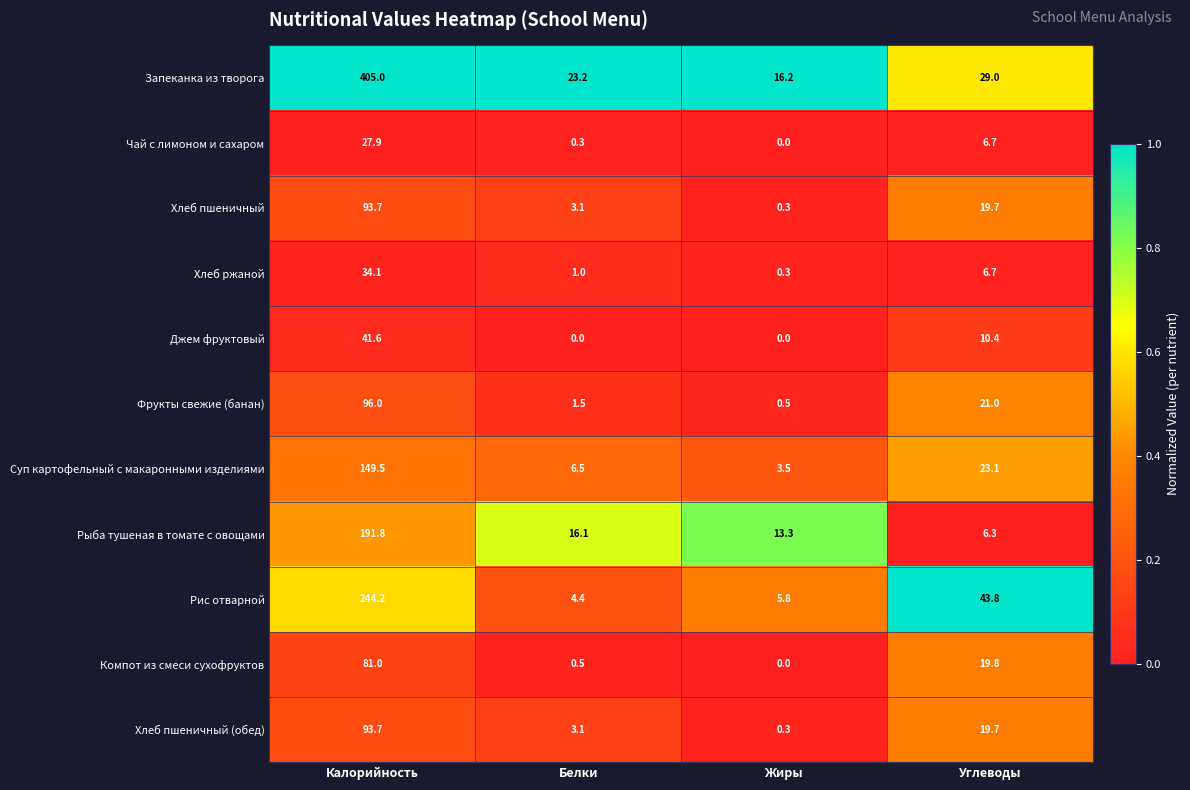

Rank the categories by Компот из смеси сухофруктов value from highest to lowest.

Калорийность, Углеводы, Белки, Жиры